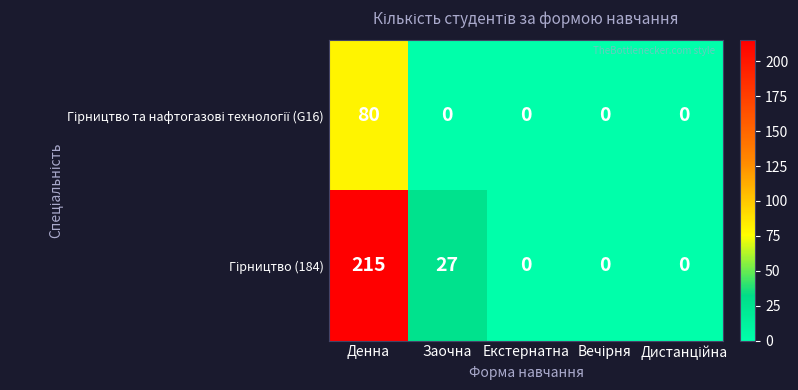

What is the maximum value shown in the chart?

215